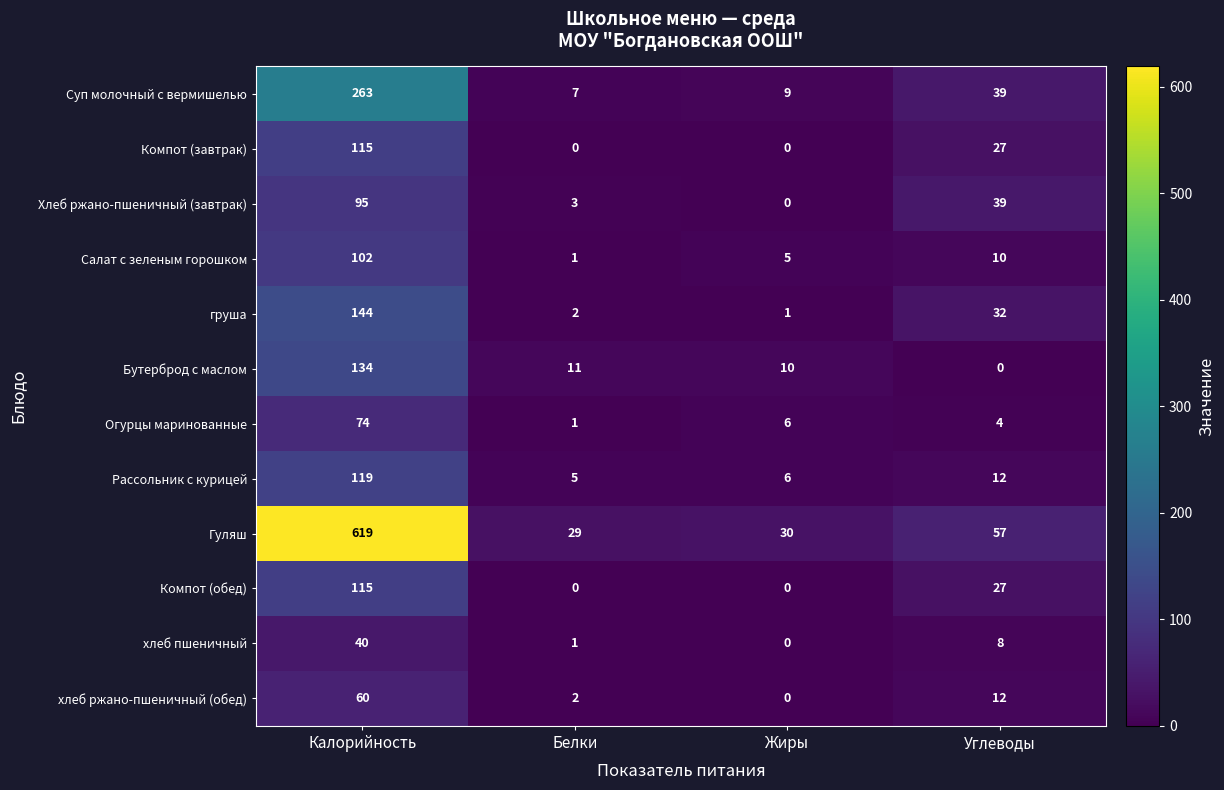

What is the difference between the highest and lowest values at Жиры?

30